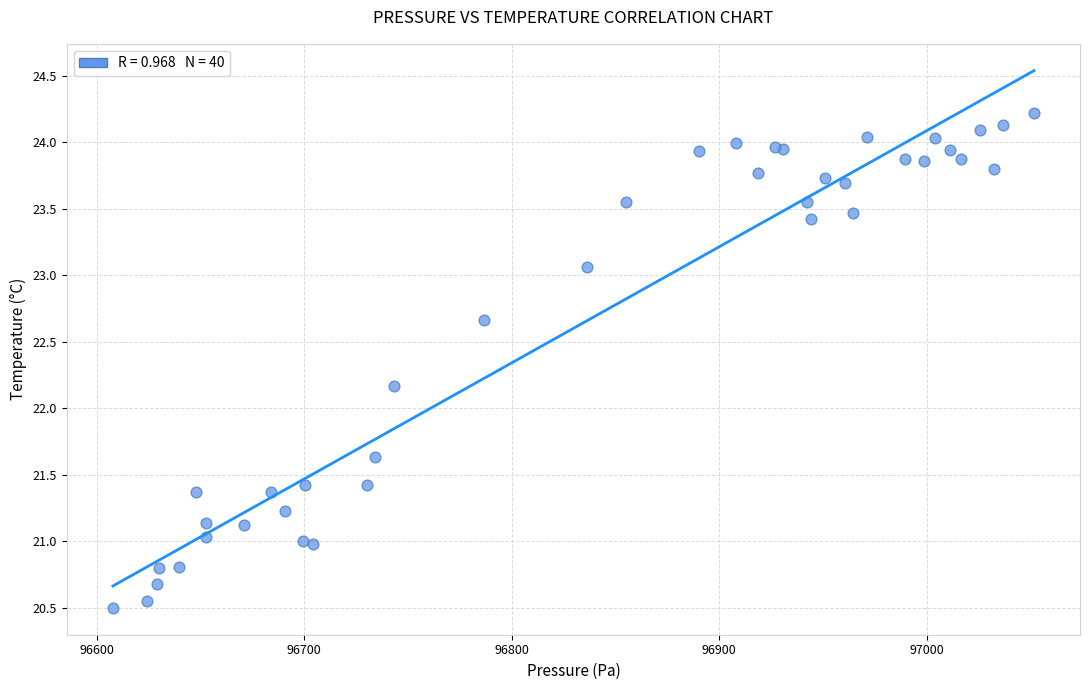

What Y value in the scatter plot is closest to 22?

22.2